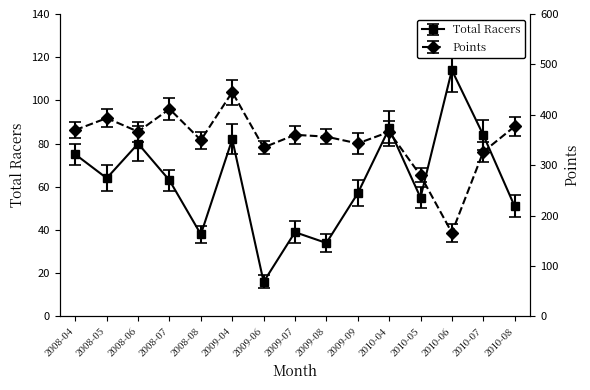

What is the label of the 3rd point from the left?

2008-06